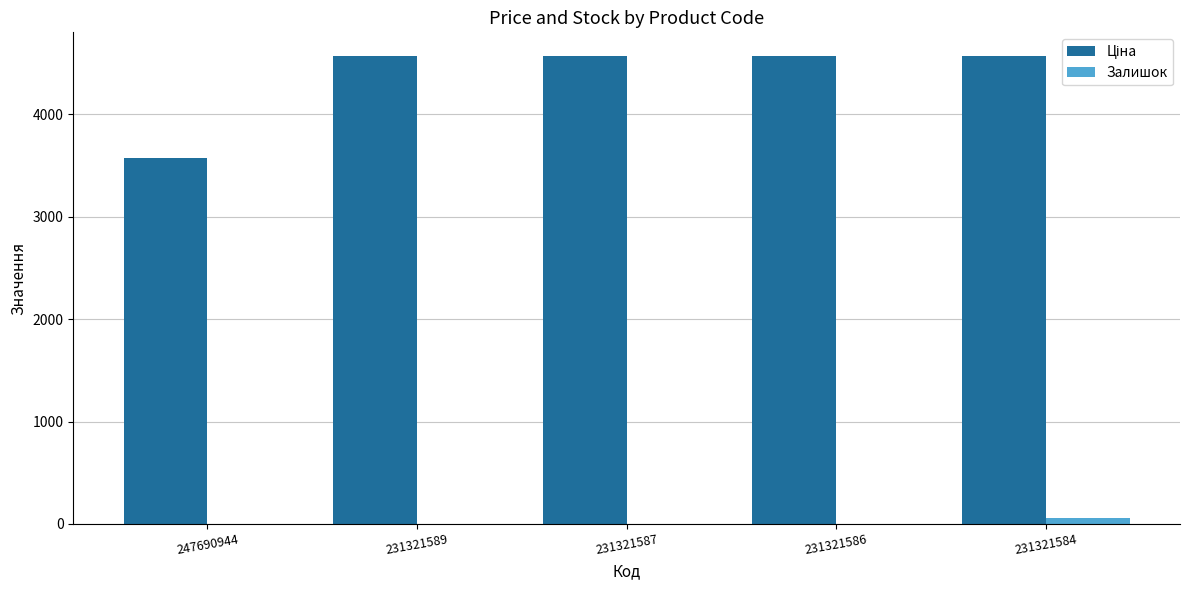

What is the spread (max minus min) of values at 231321584?

4516.4